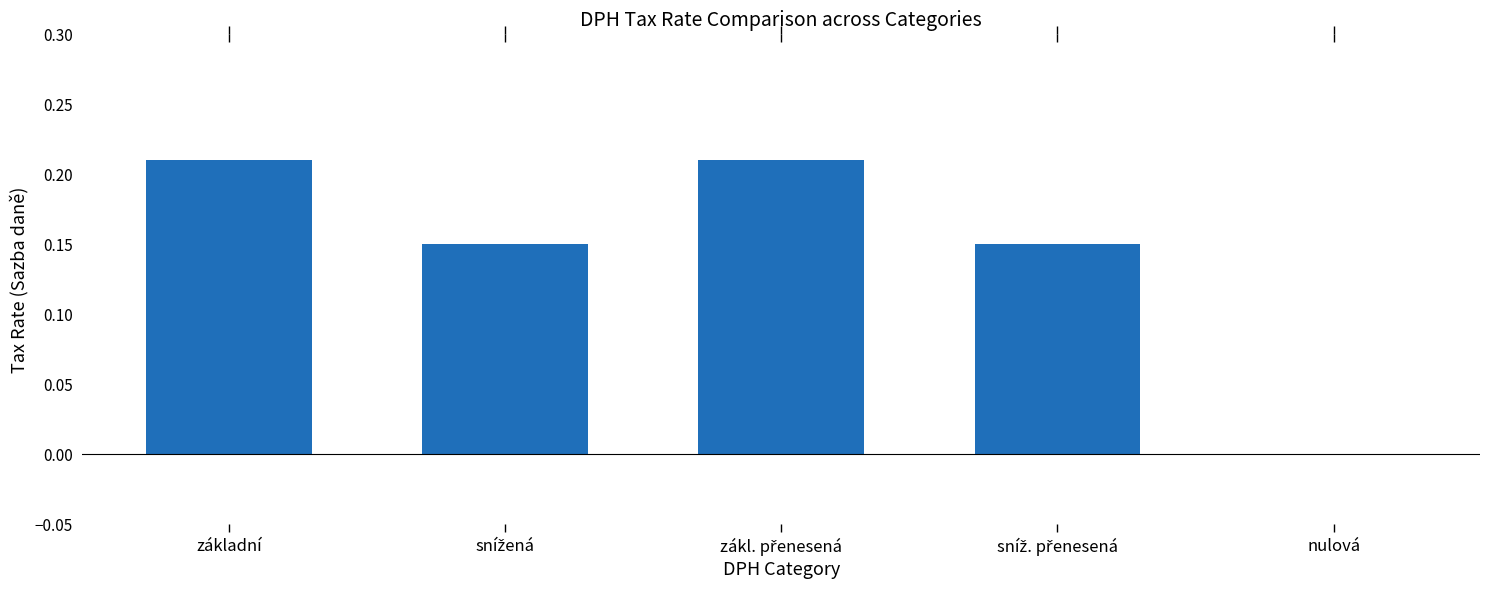

What is the sum of all values?

0.7